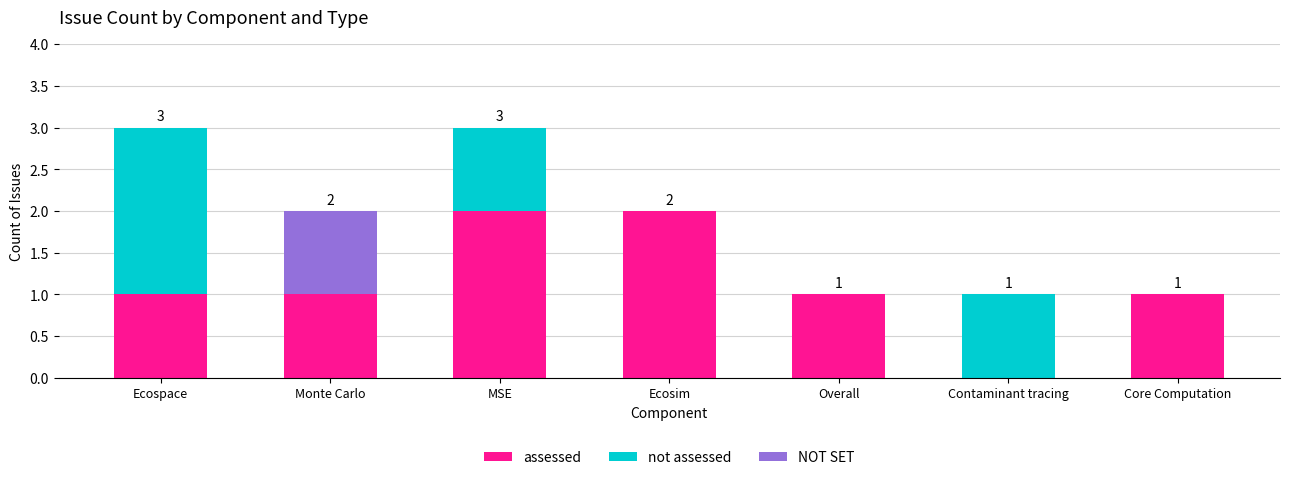

Is it true that assessed equals 0 at Overall?

False